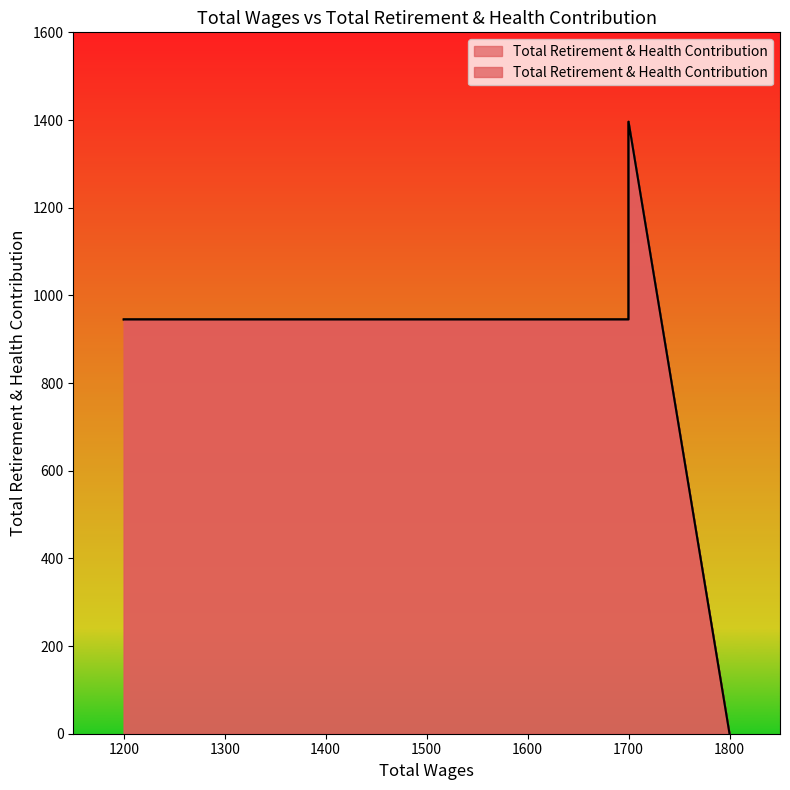

What is the maximum value shown in the chart?

1396